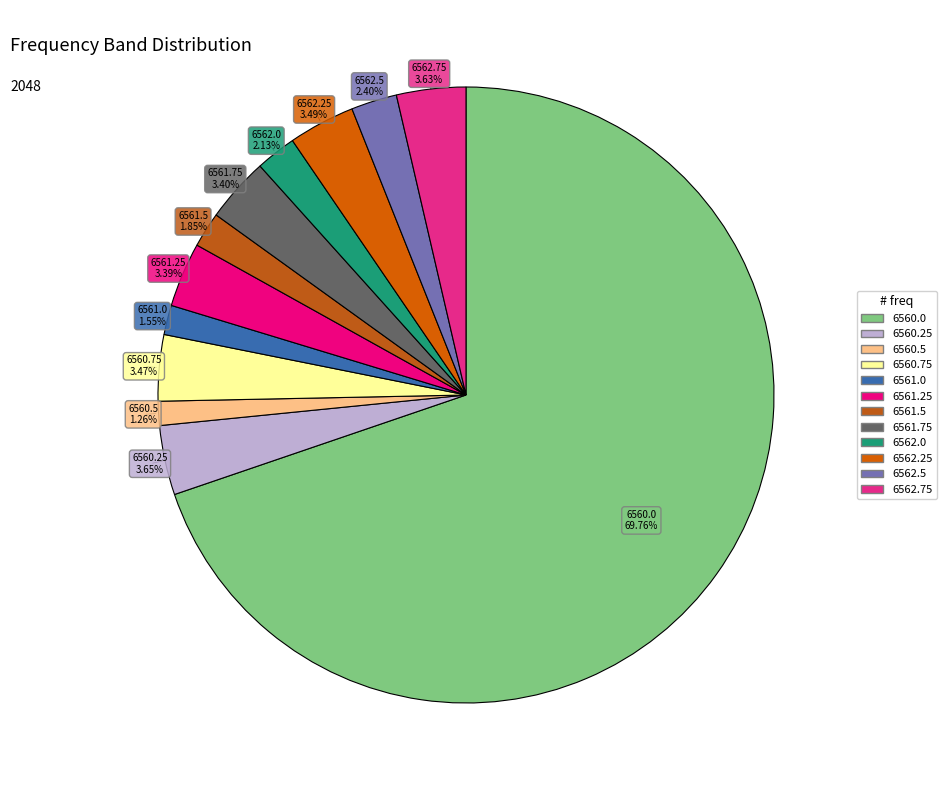

The 6560.0 slice represents 70% of the pie. True or false?

True